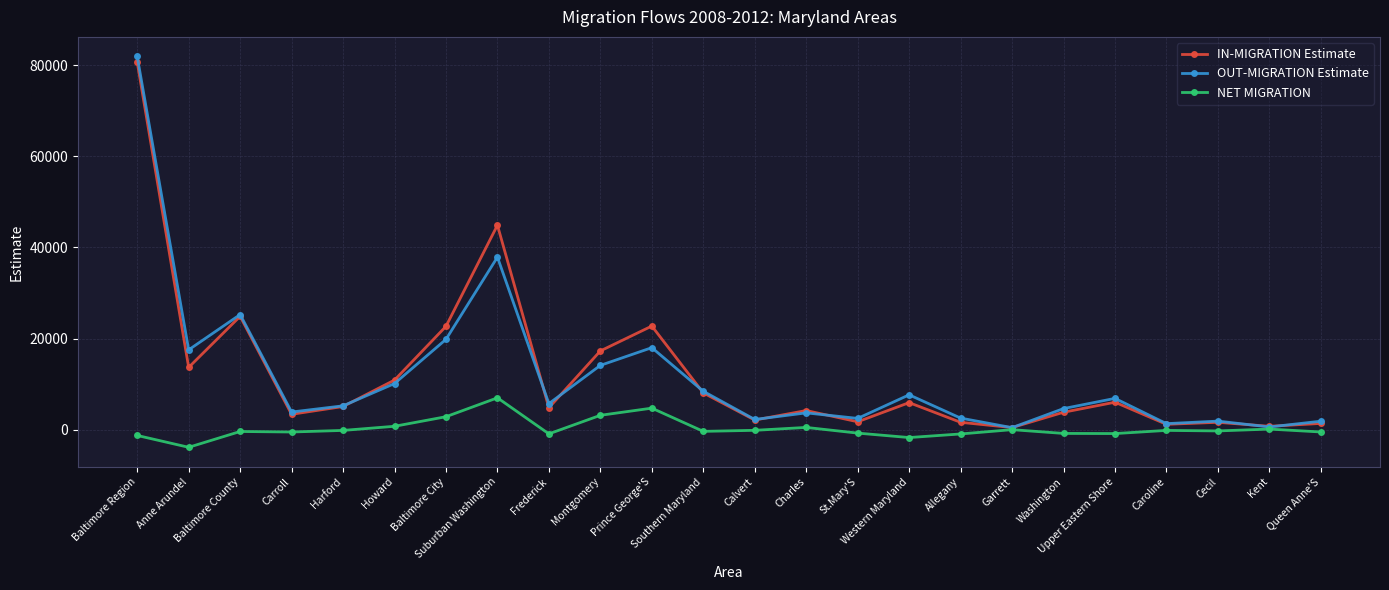

What is the smallest value displayed?

-3849